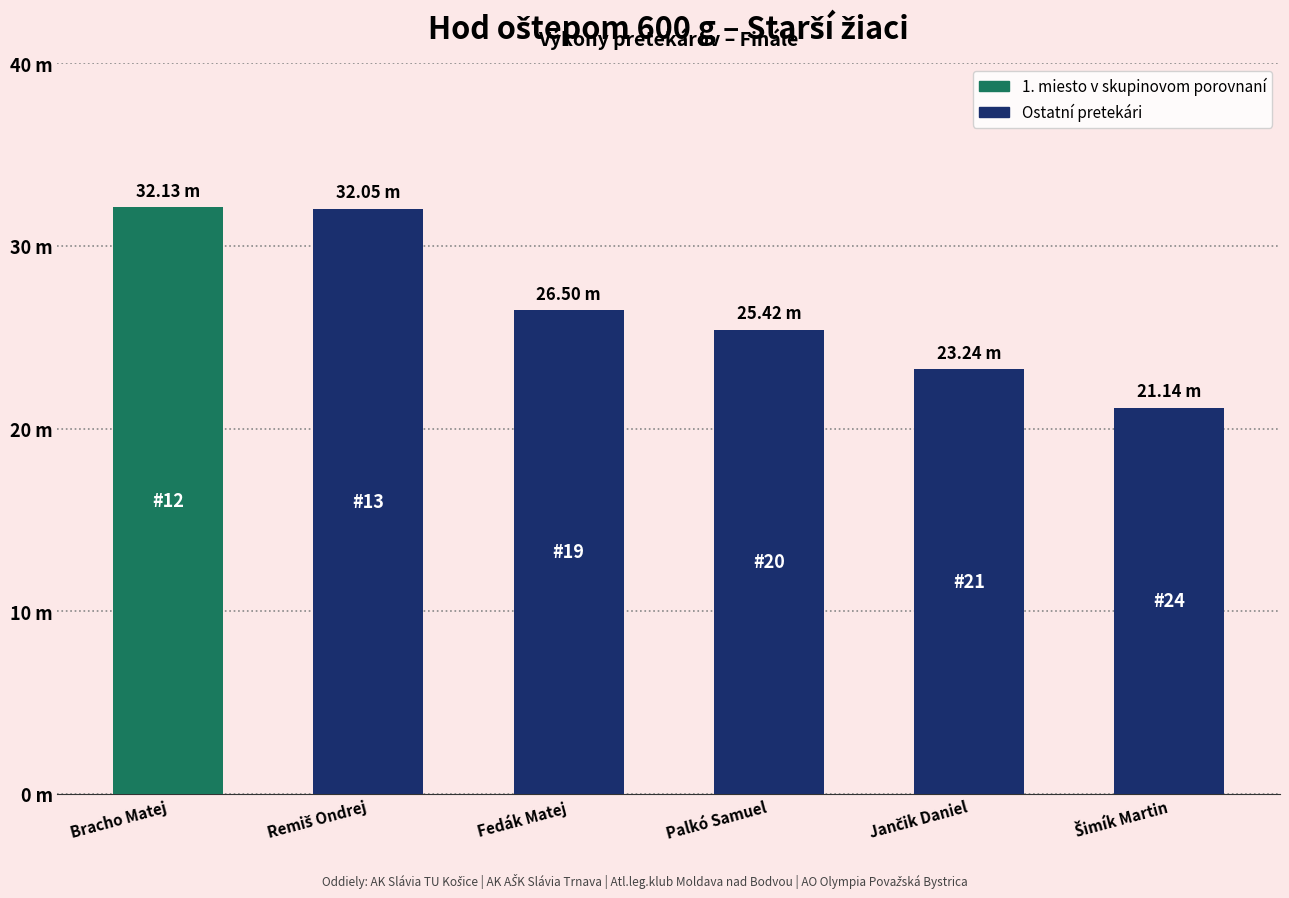

Reading left to right, transcribe all the data shown in this chart.

32.1	32.0	26.5	25.4	23.2	21.1